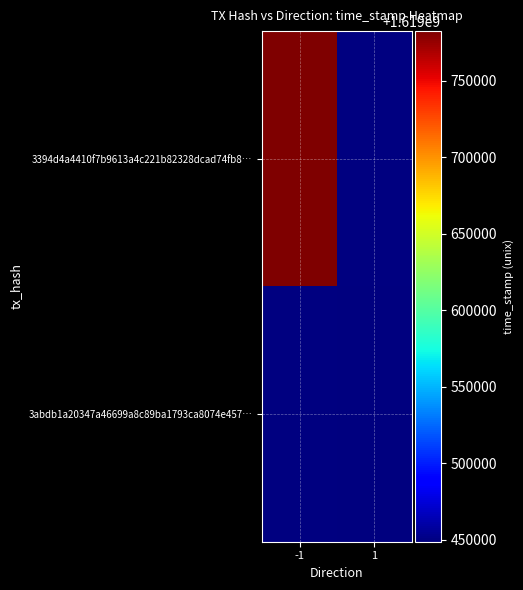

How many distinct data groups are displayed?

2